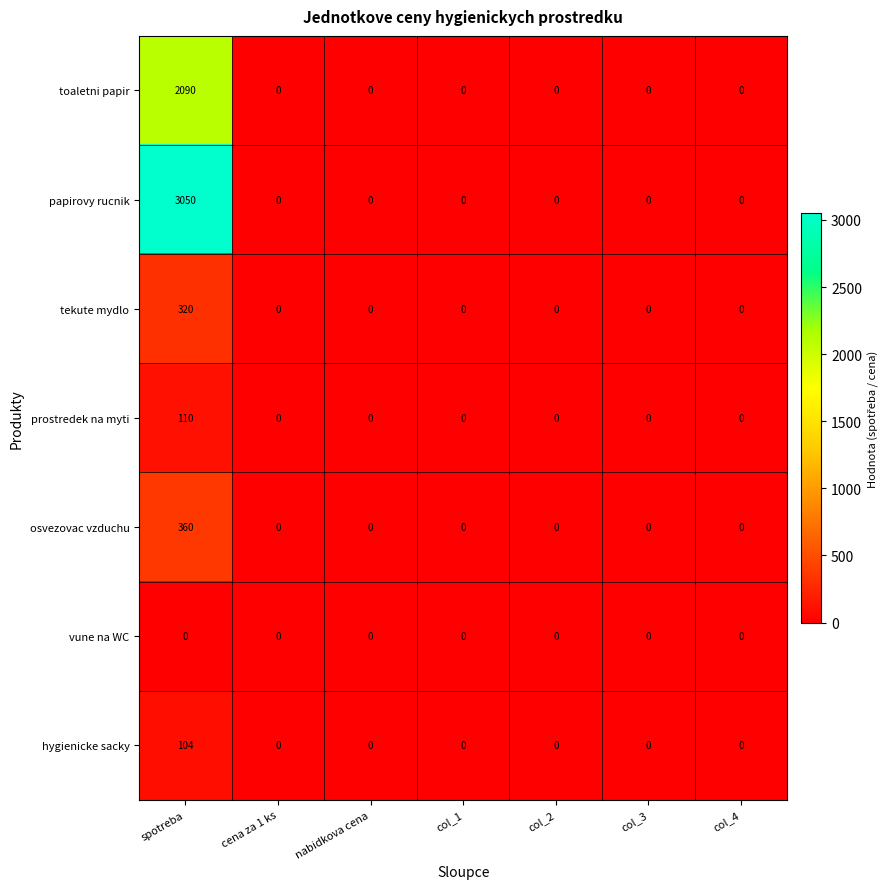

What is the maximum value shown in the chart?

3050